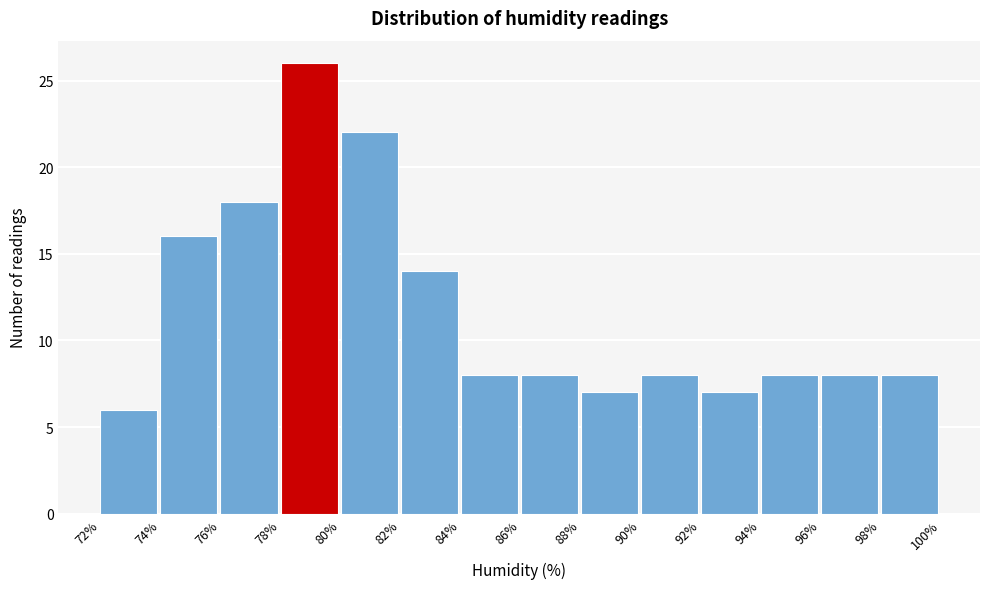

Reading left to right, list every bar in this chart as the range it spans on the x-axis followed by its height. The values are not printed on the chart, so give them approximately, as read against the axis.

72% to 74%: 6
74% to 76%: 16
76% to 78%: 18
78% to 80%: 26
80% to 82%: 22
82% to 84%: 14
84% to 86%: 8
86% to 88%: 8
88% to 90%: 7
90% to 92%: 8
92% to 94%: 7
94% to 96%: 8
96% to 98%: 8
98% to 100%: 8